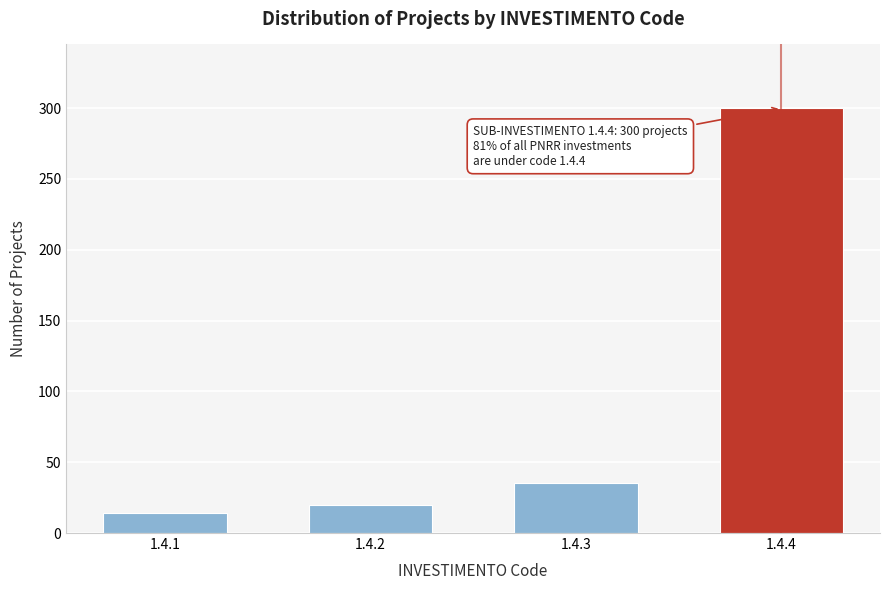

Reading right to left, what are all the values shown in this chart?

300	35	20	14